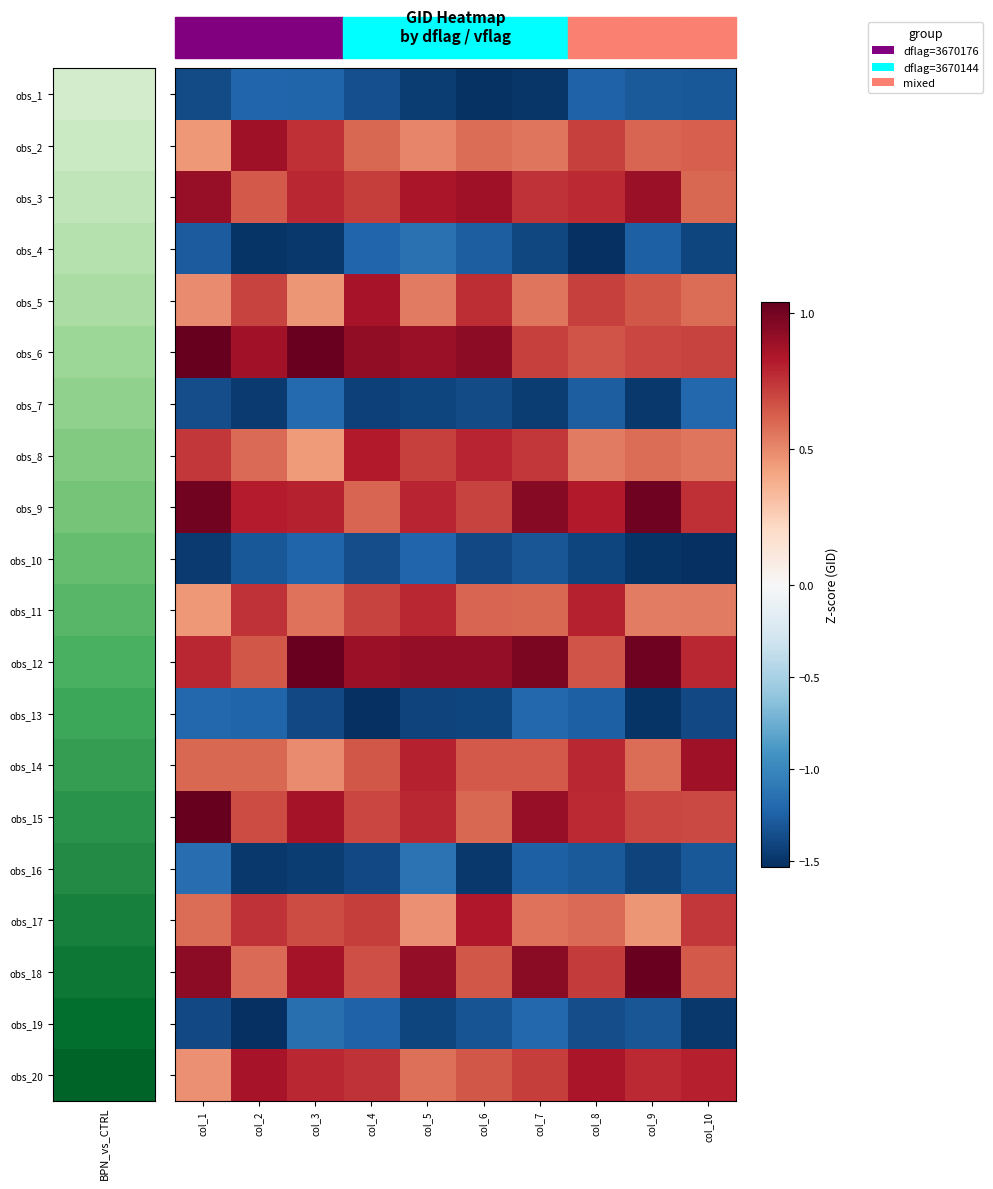

List the series in order of their peak value, lowest first.

obs_10, obs_1, obs_13, obs_7, obs_19, obs_4, obs_16, obs_11, obs_8, obs_17, obs_20, obs_5, obs_2, obs_14, obs_3, obs_9, obs_12, obs_18, obs_15, obs_6